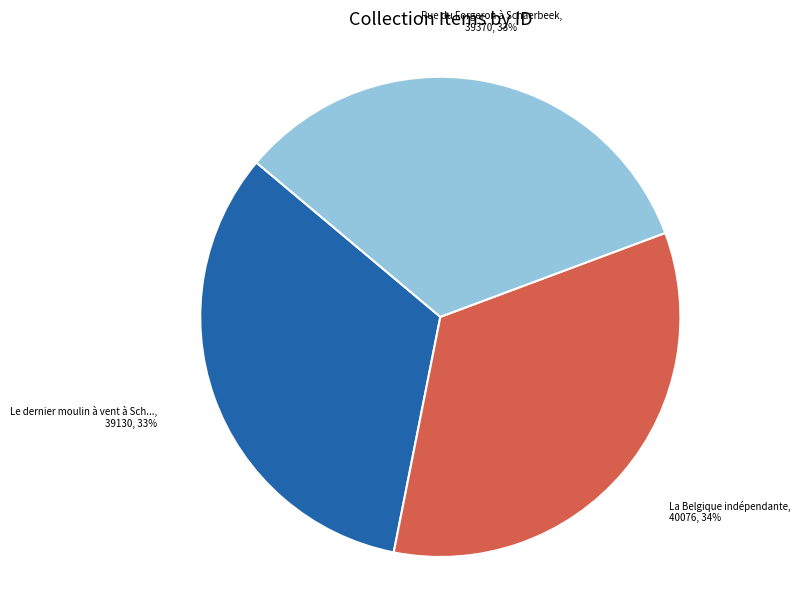

To the nearest percent, what is the difference between the largest and smallest slice percentages?

1%